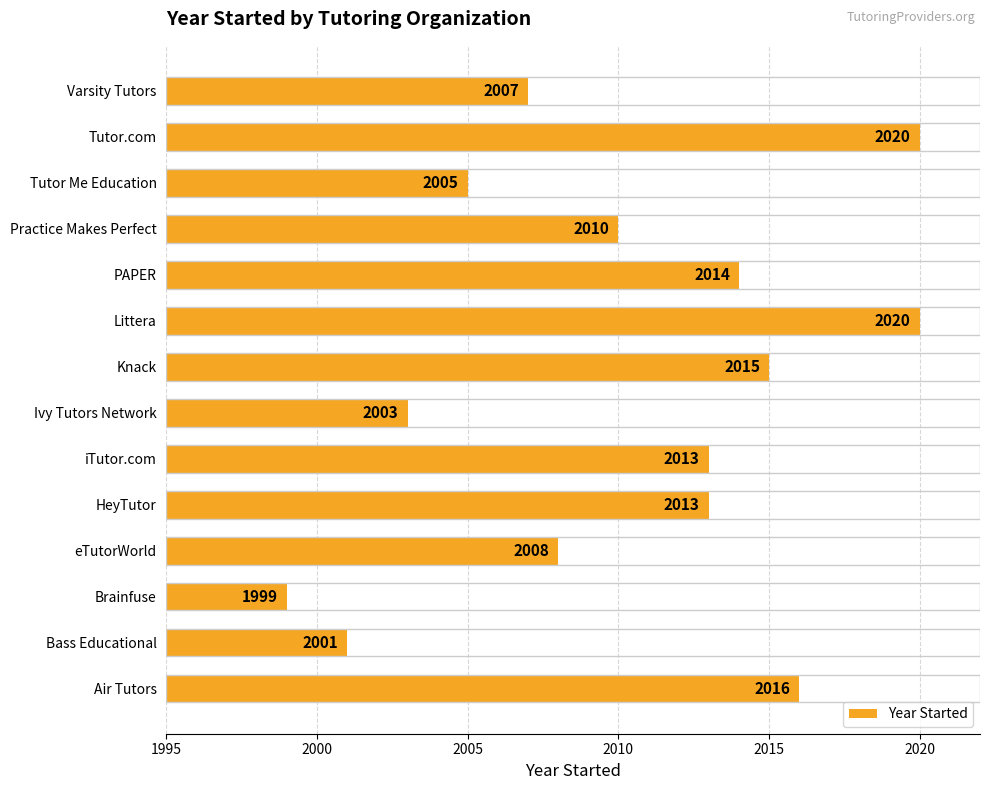

At which category does the chart reach its minimum across all series?

Brainfuse